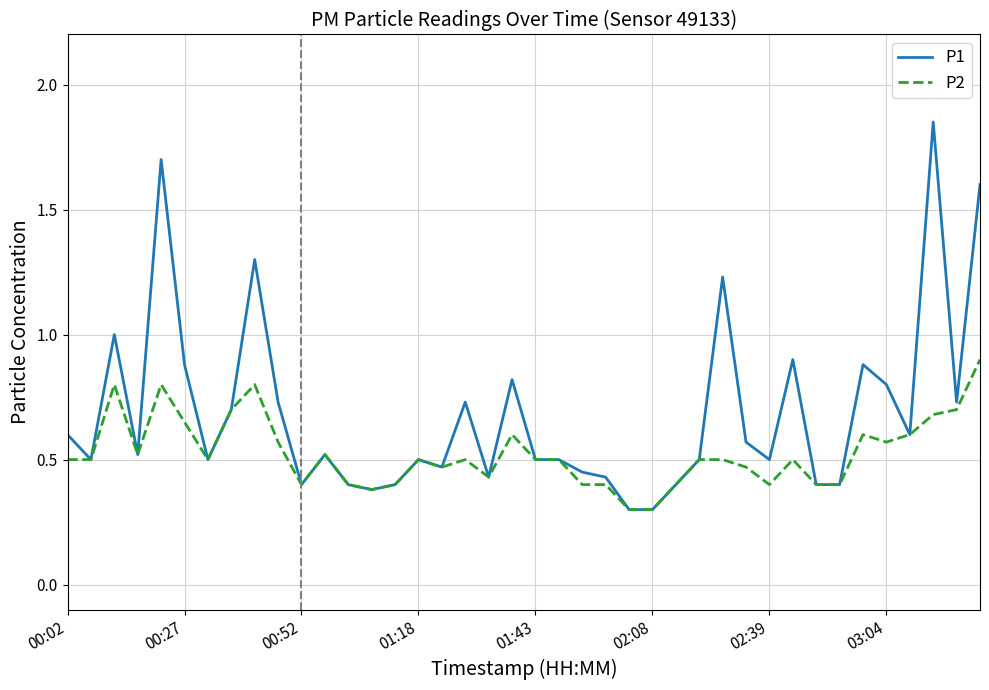

Rank the series by their maximum value, from lowest to highest.

P2, P1